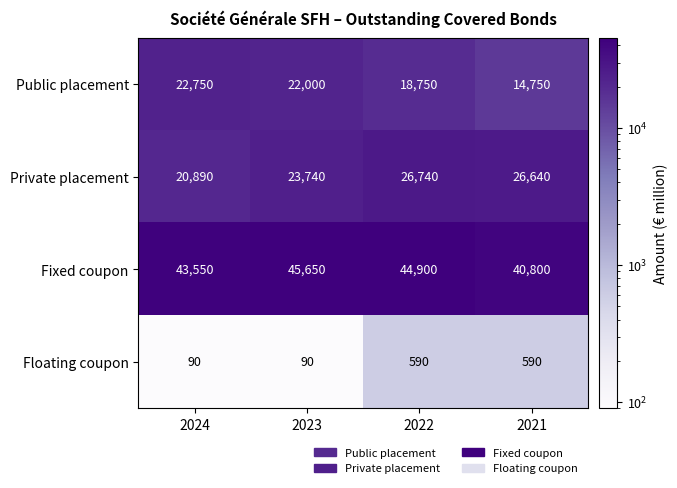

The Public placement series shows 9647 at 2022. True or false?

False